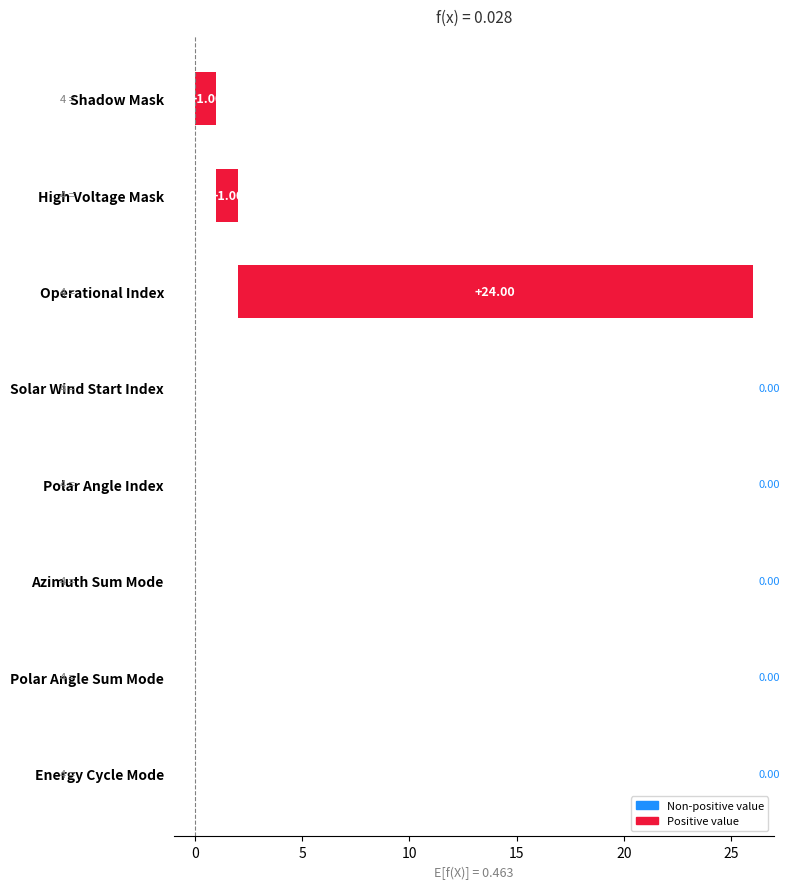

Reading right to left, what are all the values shown in this chart?

0	0	0	0	0	24	1	1